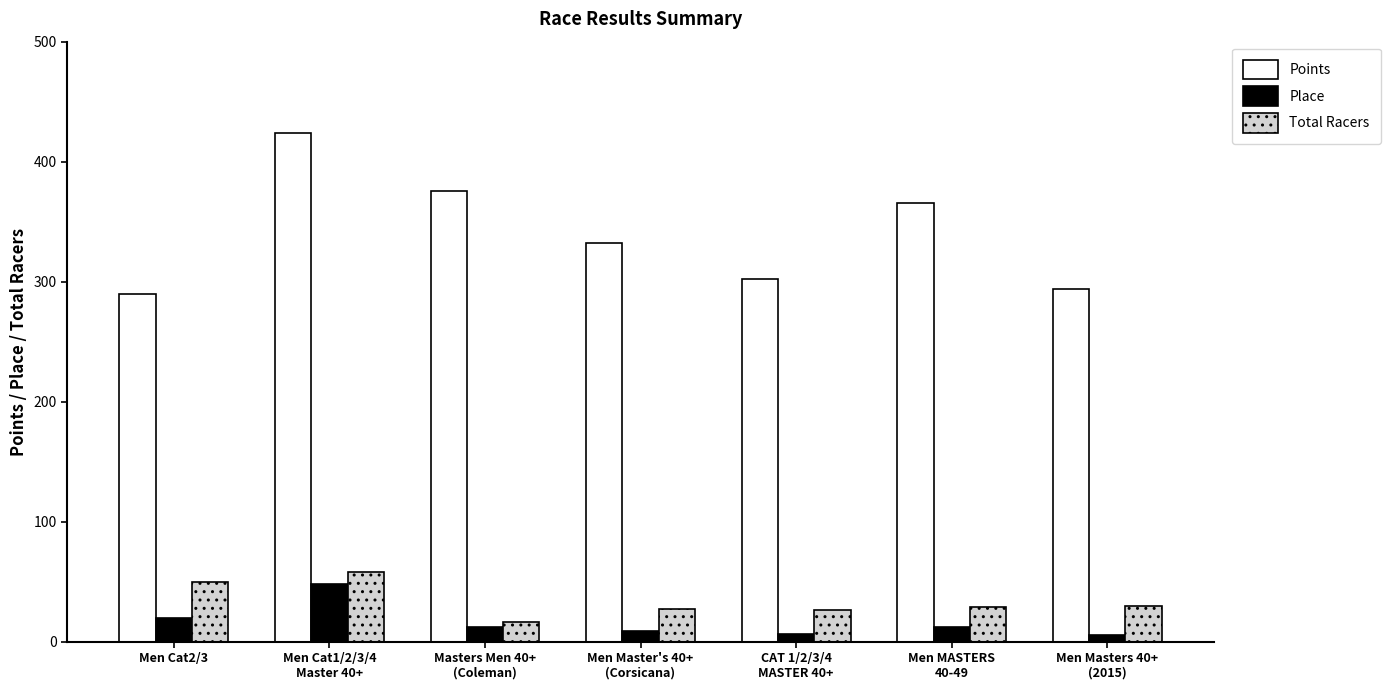

What is the value of the Place bar at the 3rd from the left?

12.3